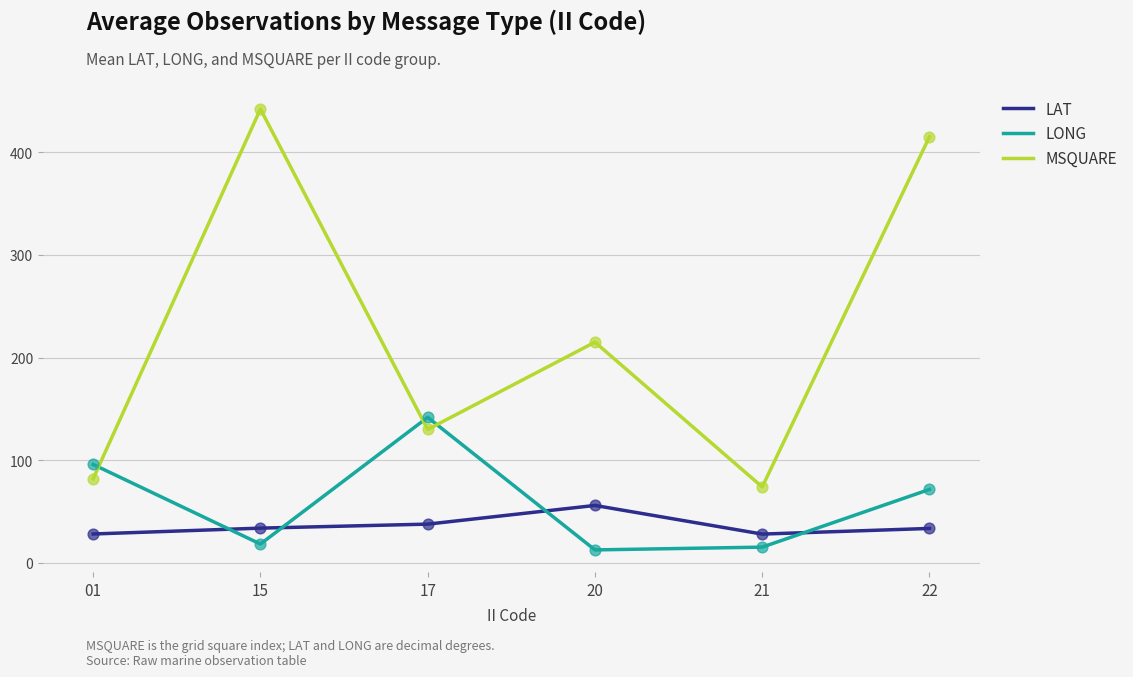

What is the spread (max minus min) of values at 20?

202.3